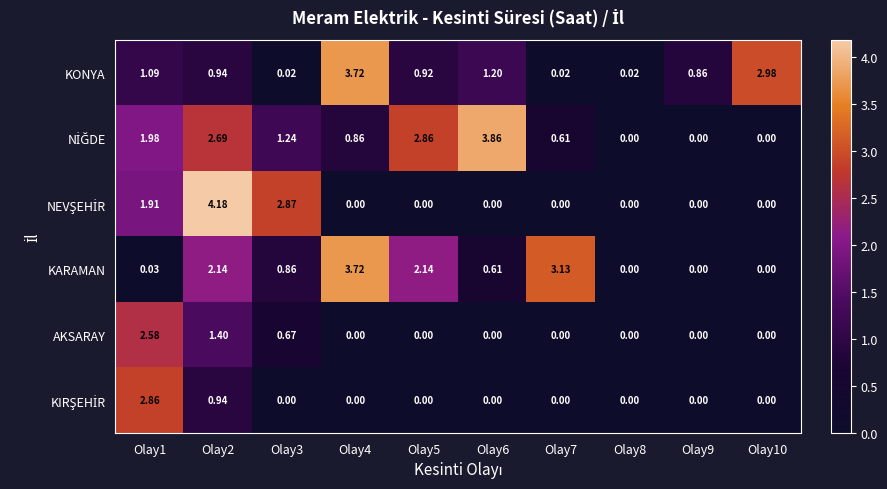

Between Olay4 and Olay10, which series saw the biggest shift?

KARAMAN